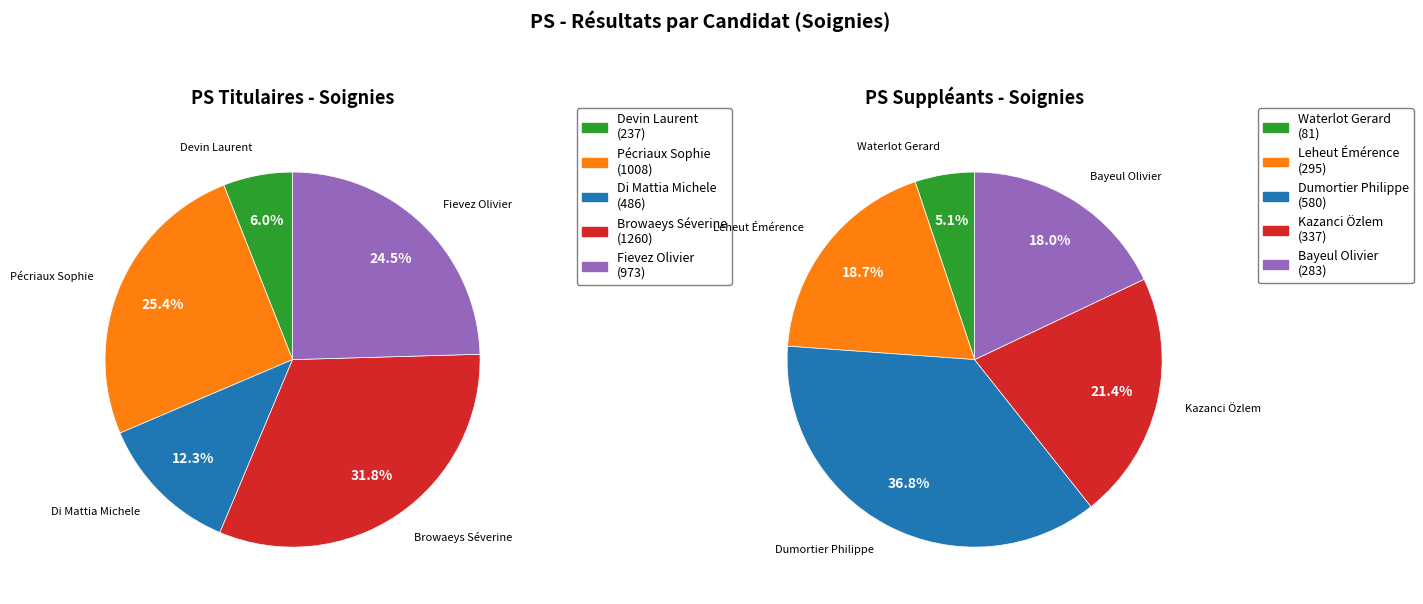

Is the sum of Devin Laurent and Browaeys Séverine greater than half?

No